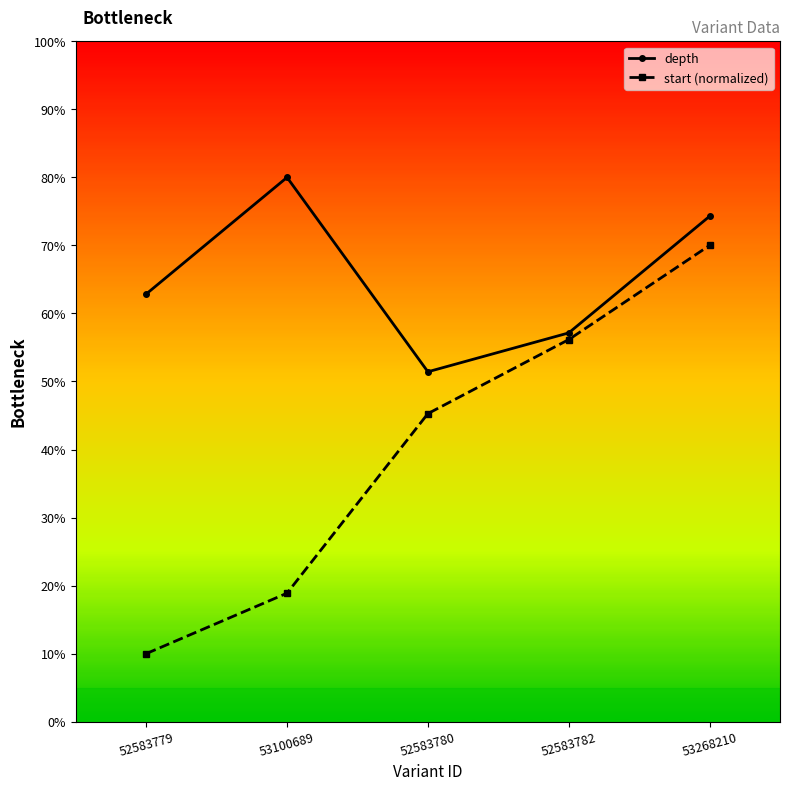

True or false: start (normalized) and depth cross at least once.

False